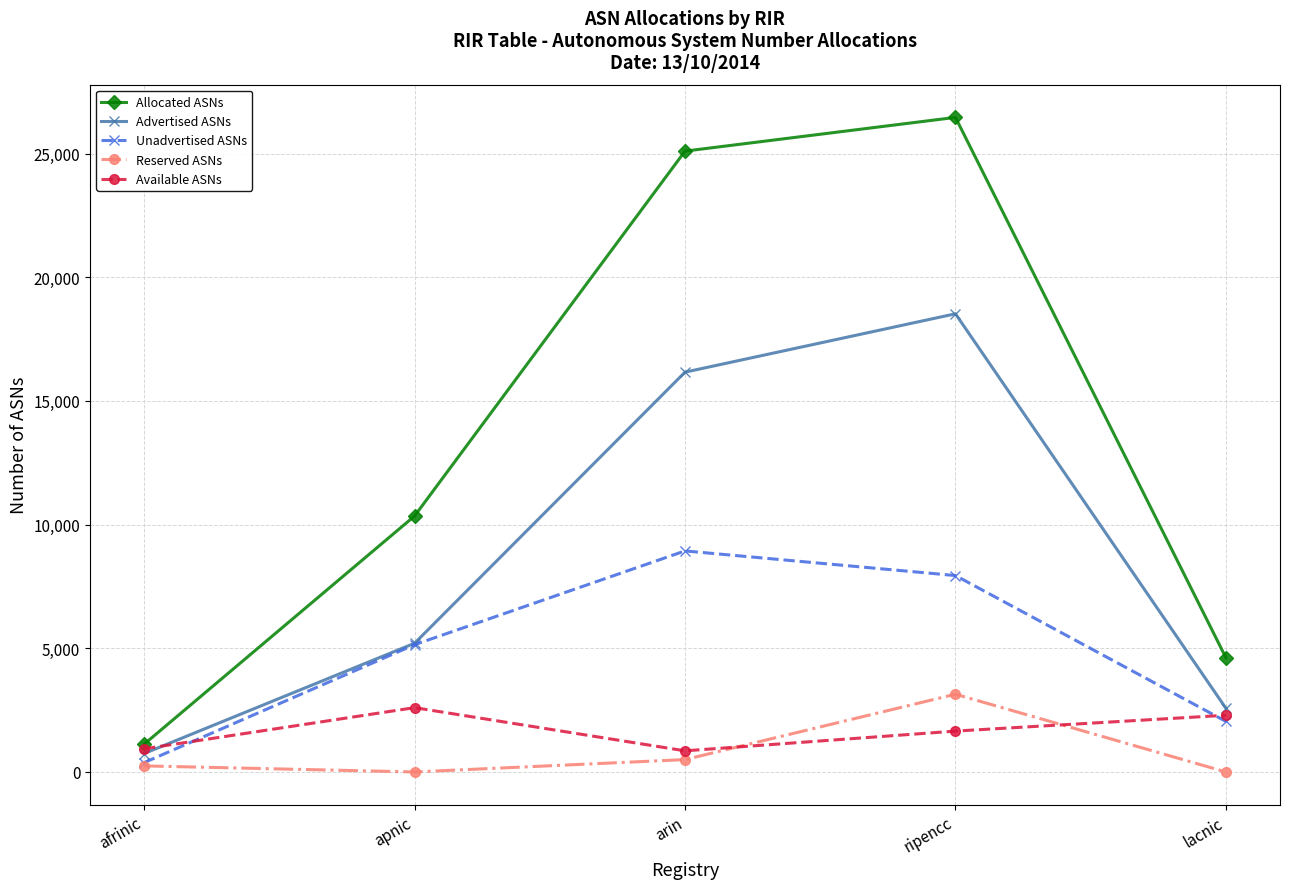

True or false: Allocated ASNs and Unadvertised ASNs cross at least once.

False